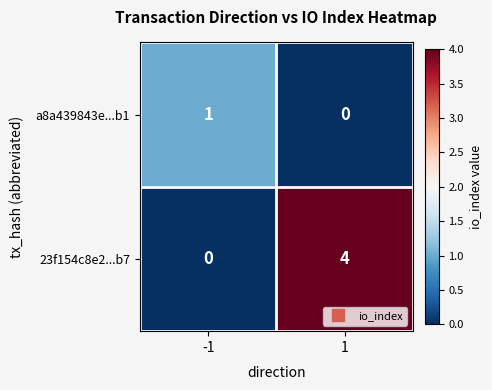

What is the difference between the 23f154c8e2...b7 values at 1 and -1?

4